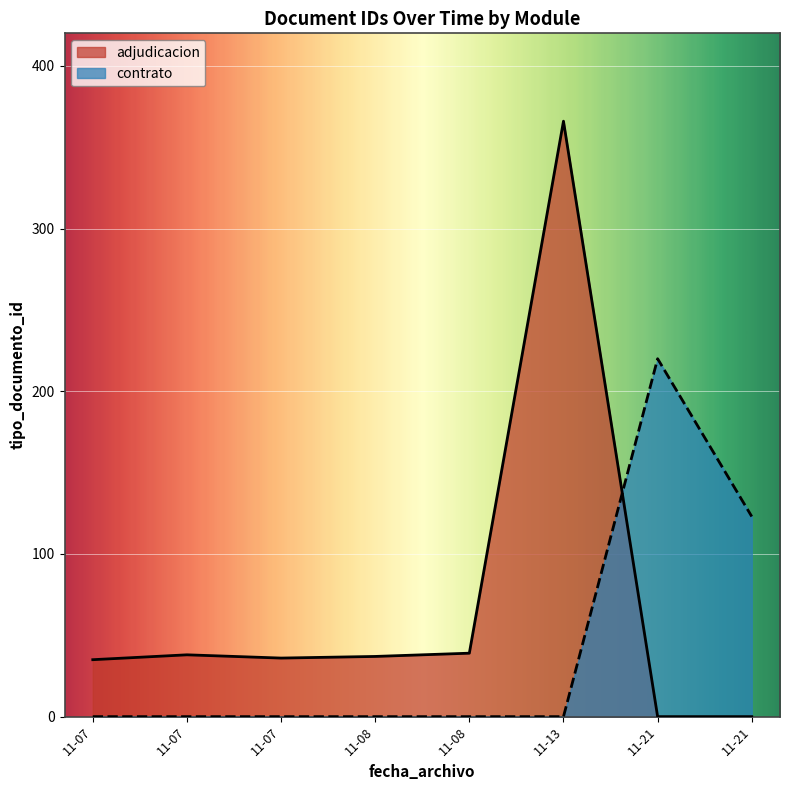

Where is the data nearest to the value 200?

2018-11-21 14:45:08